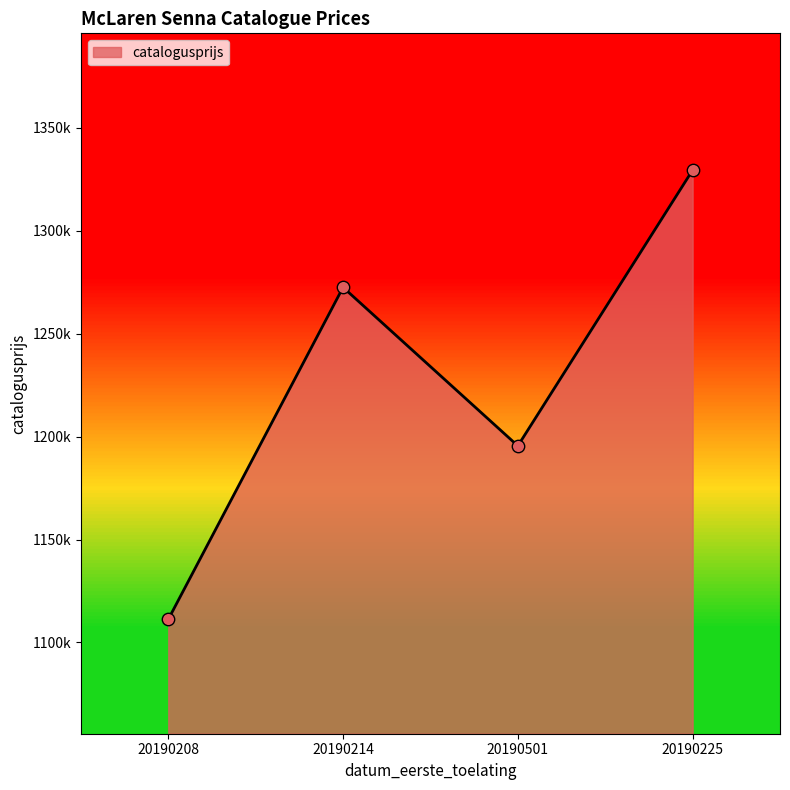

What is the ratio of the value at 20190214 to the value at 20190208?

1.1